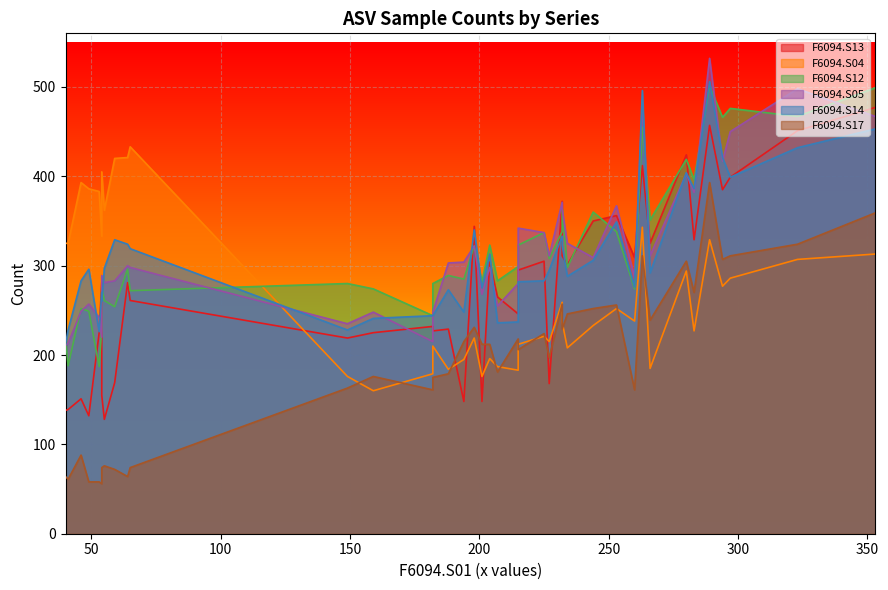

Between 283 and 232, which series saw the biggest shift?

F6094.S14